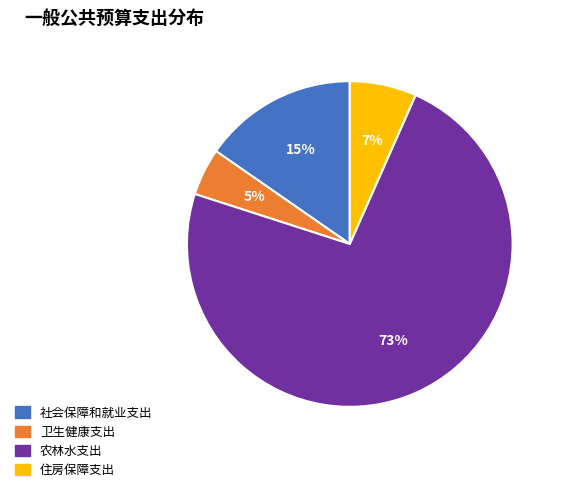

Is there a majority slice in this chart?

Yes